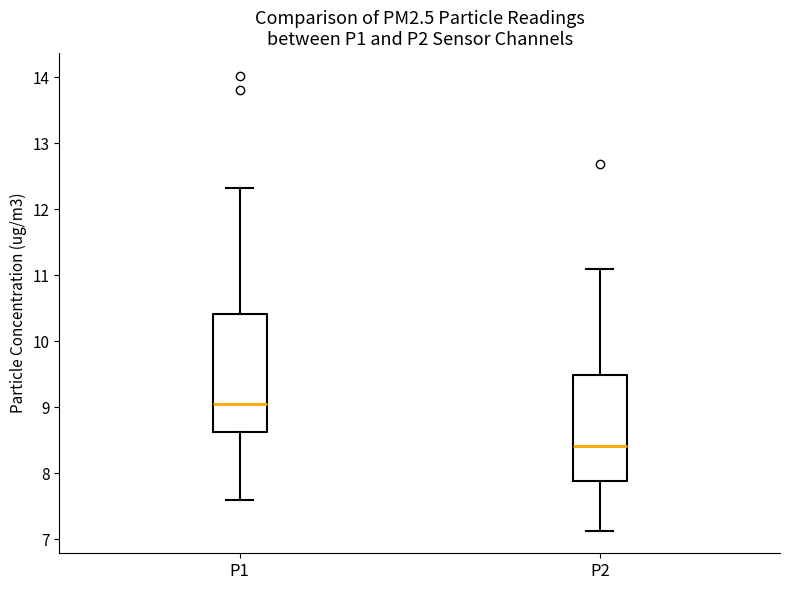

Which box's median line is the highest?

P1